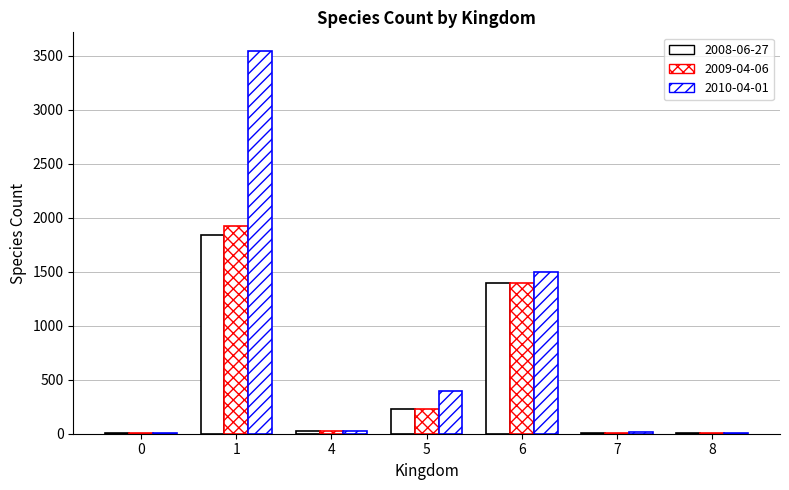

Which has a higher value, 5 or 4?

5